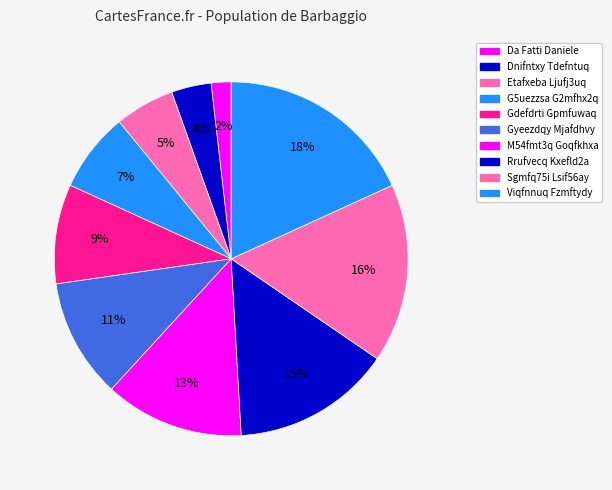

Rank the categories by value from lowest to highest.

Da Fatti Daniele, Dnifntxy Tdefntuq, Etafxeba Ljufj3uq, G5uezzsa G2mfhx2q, Gdefdrti Gpmfuwaq, Gyeezdqy Mjafdhvy, M54fmt3q Goqfkhxa, Rrufvecq Kxefld2a, Sgmfq75i Lsif56ay, Viqfnnuq Fzmftydy